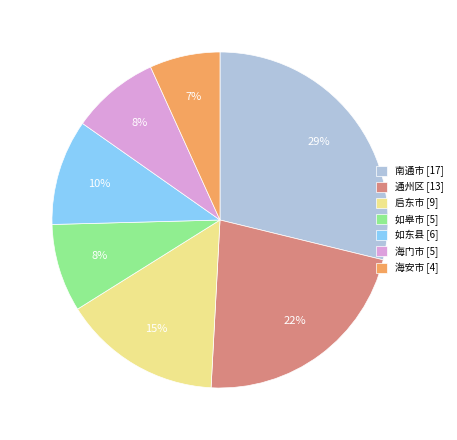

What percentage is the 启东市 slice, to the nearest percent?

15%